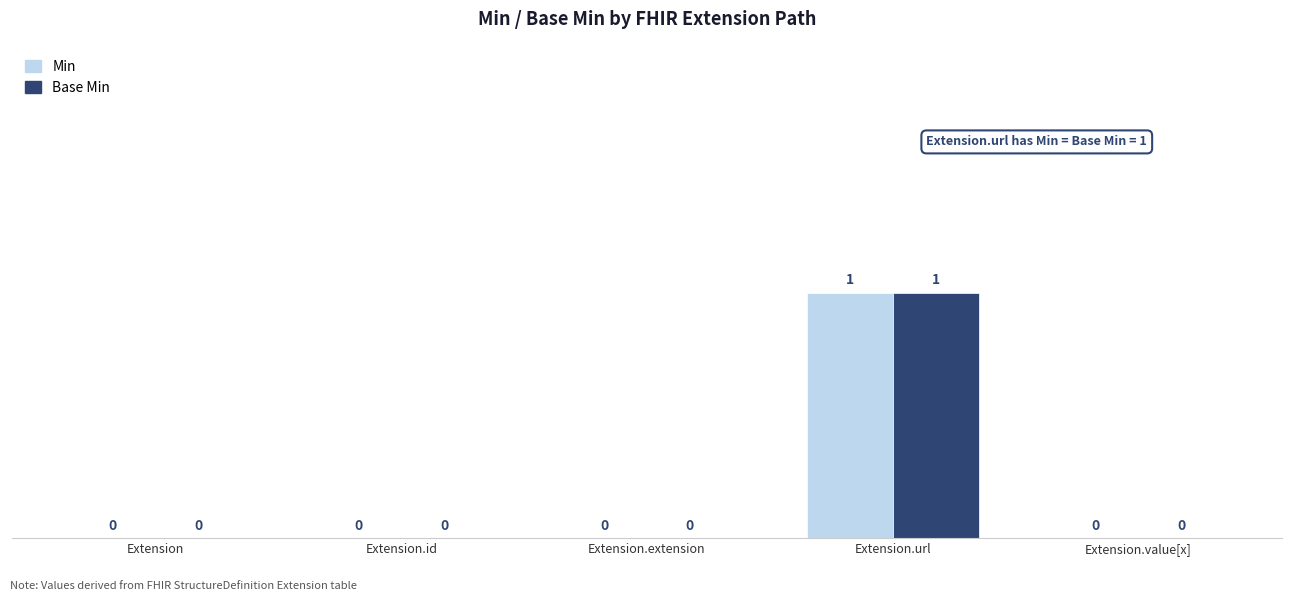

The value of Min at Extension.url is 1. True or false?

True